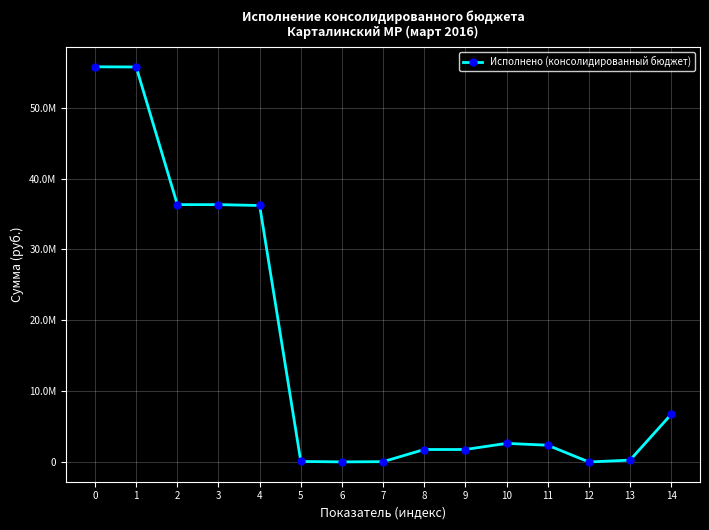

What is the minimum value shown in the chart?

15.8